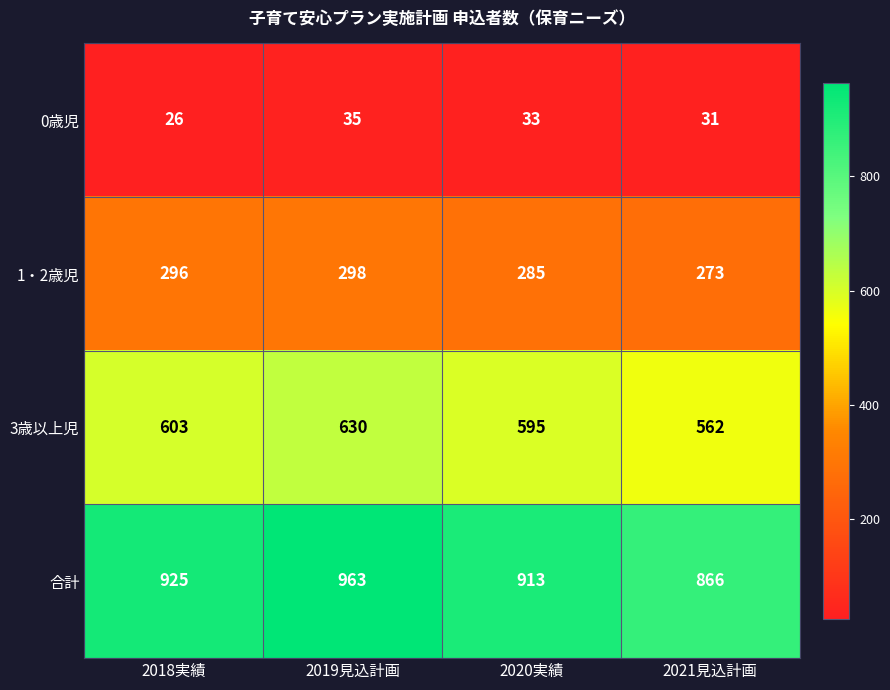

Which series has the largest total across all categories?

合計